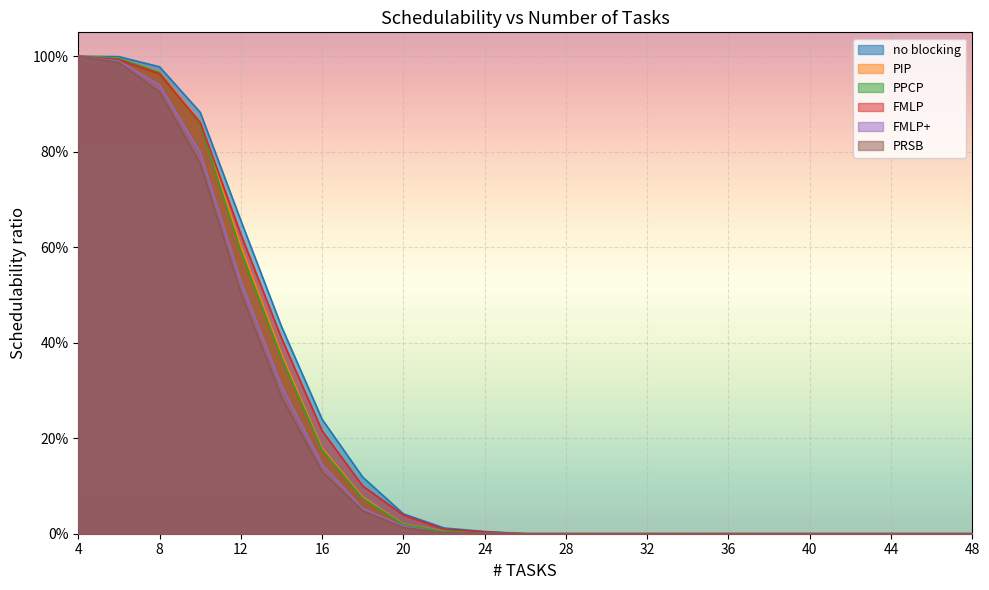

Is it true that FMLP equals 1.0 at 4?

True